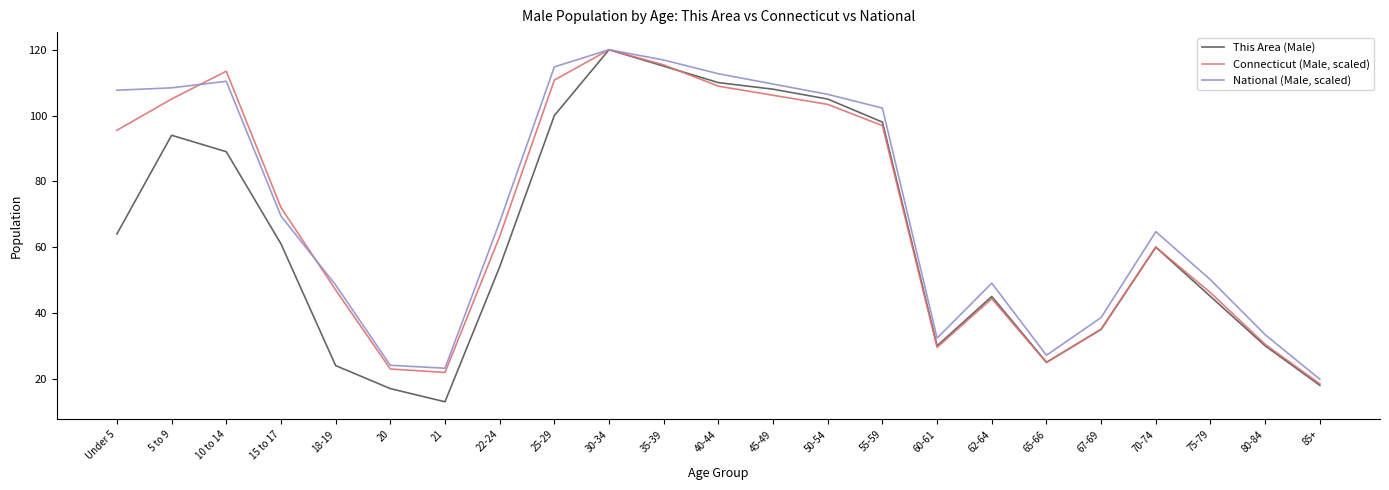

At which label does This Area (Male) reach its peak?

30-34